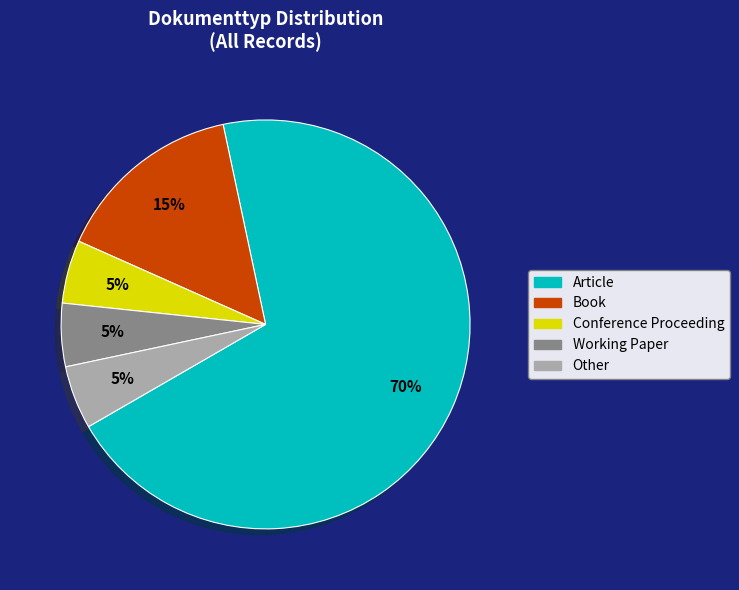

Count the number of slices in the pie.

5